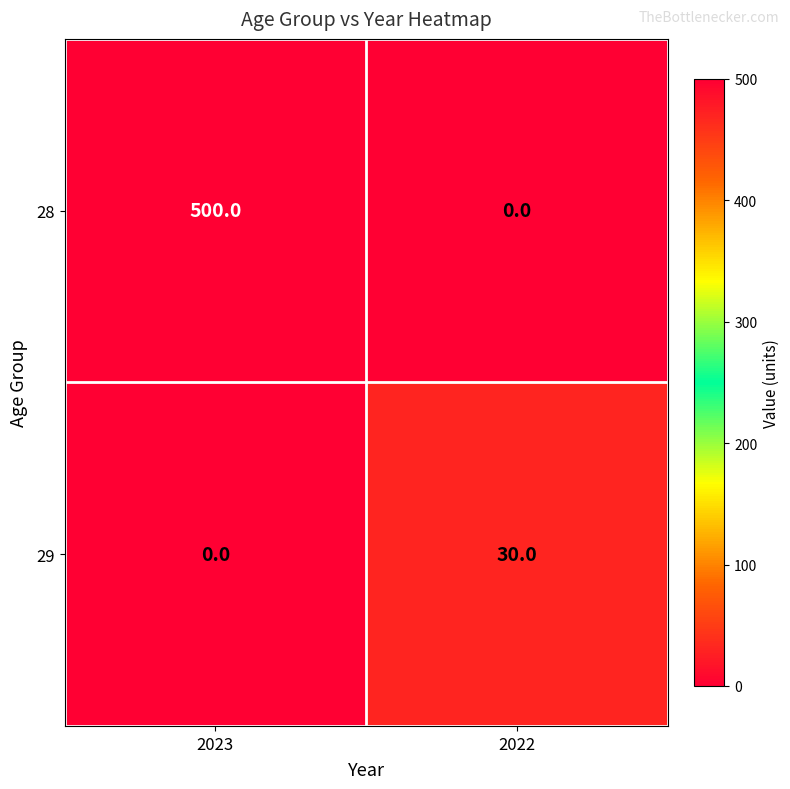

The 29 series shows 30 at 2022. True or false?

True